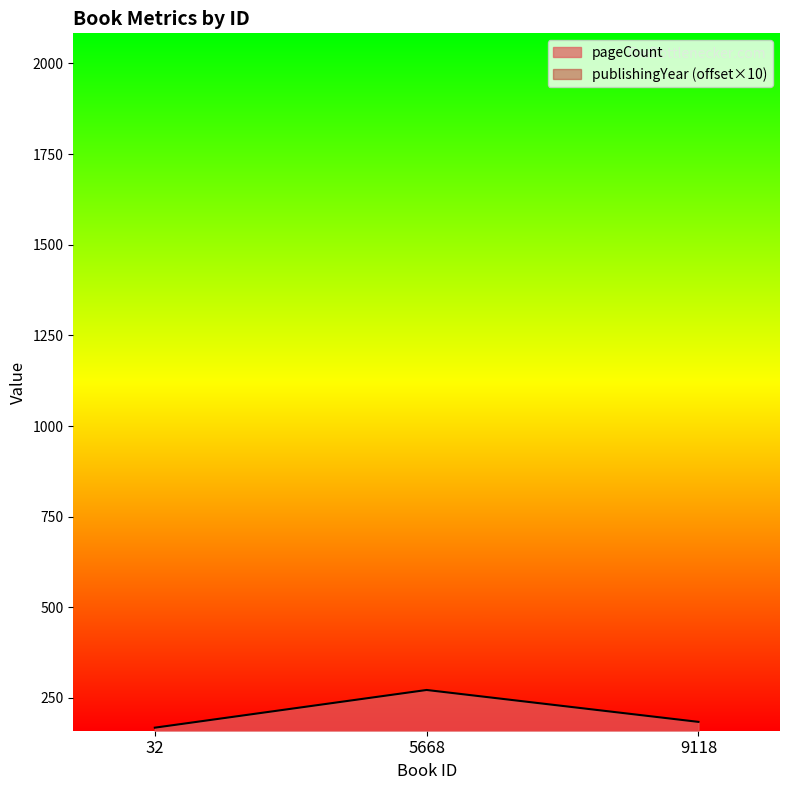

At which category does the chart reach its peak across all series?

5668